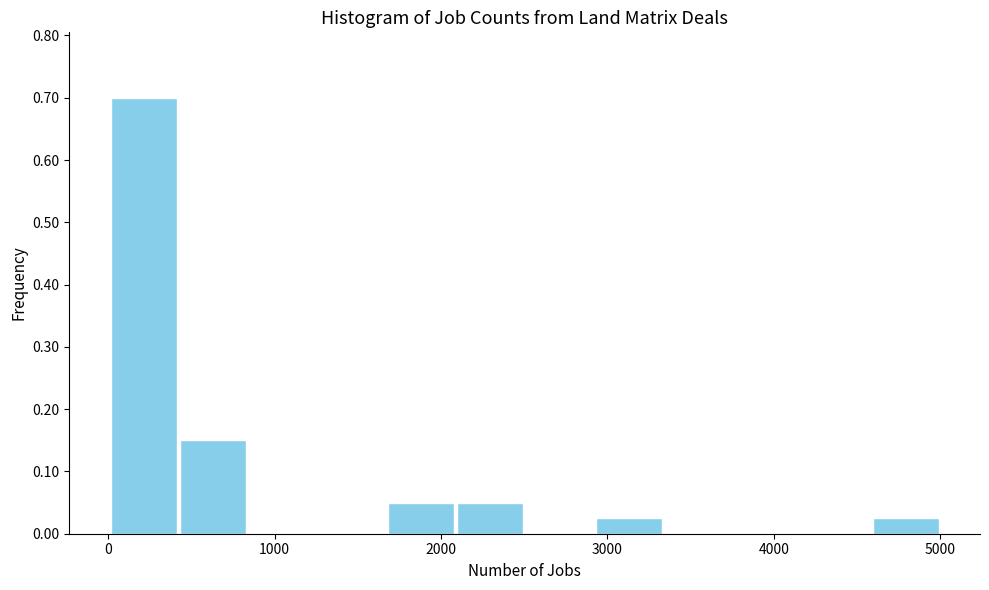

Which range on the x-axis has the tallest bar?

0 to 400